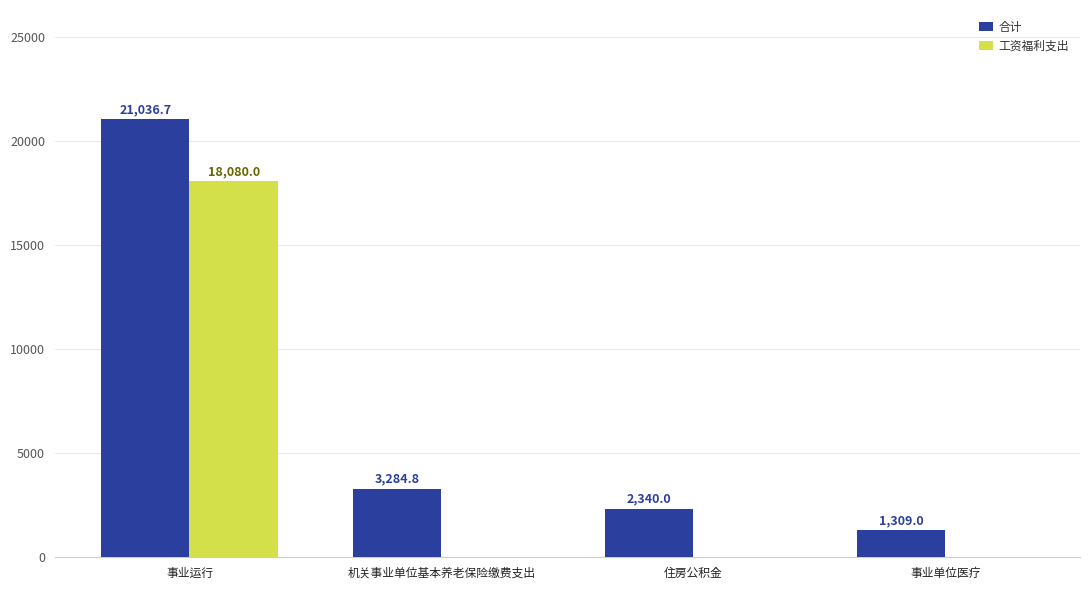

Does the chart contain stacked bars?

No